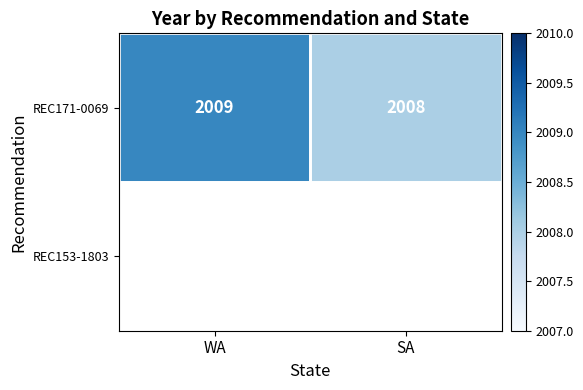

Which label corresponds to the largest value in the chart?

WA